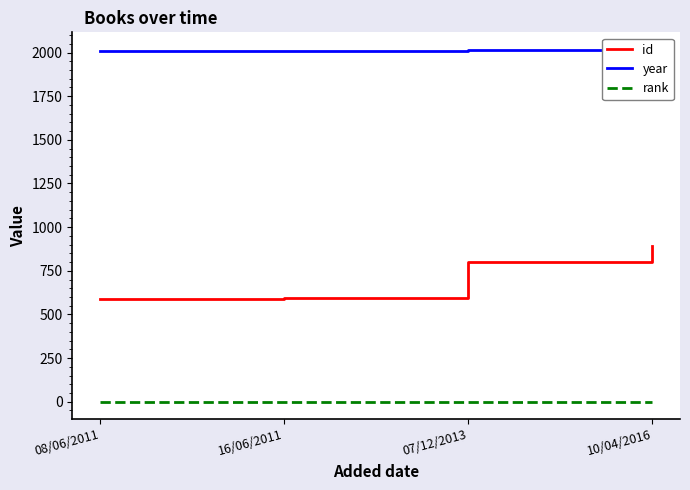

True or false: year and rank intersect in this chart.

False